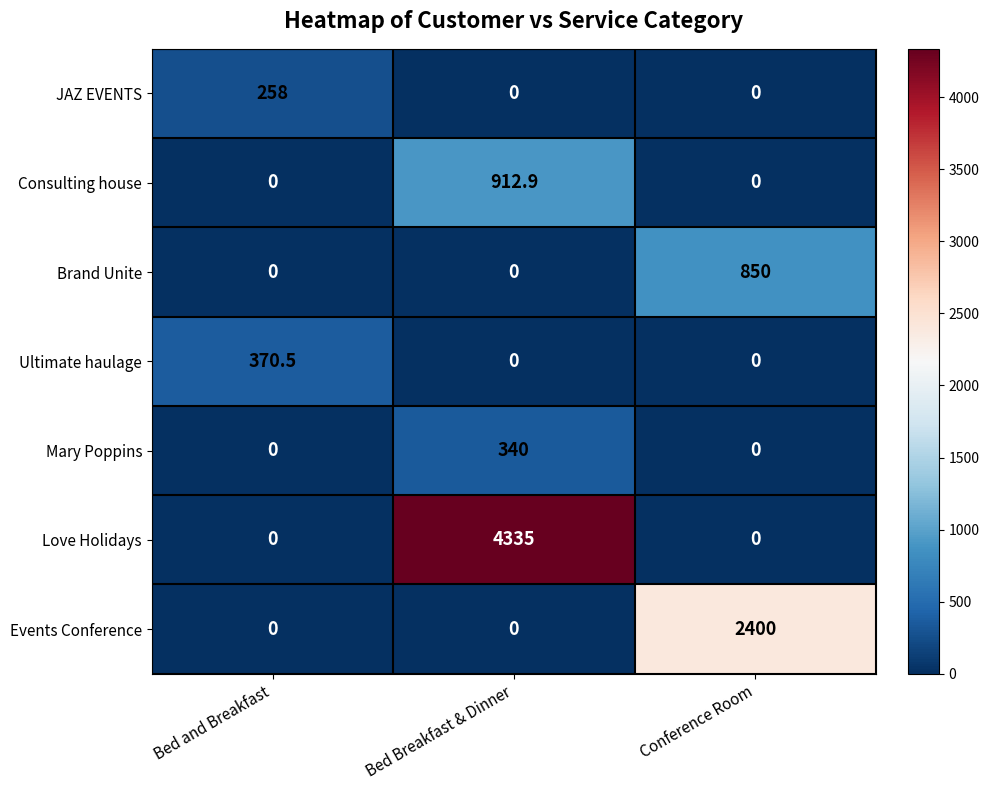

Reading left to right, extract all data points from this chart.

JAZ EVENTS: 258.0	0.0	0.0
Consulting house: 0.0	912.9	0.0
Brand Unite: 0.0	0.0	850.0
Ultimate haulage: 370.5	0.0	0.0
Mary Poppins: 0.0	340.0	0.0
Love Holidays: 0.0	4335.0	0.0
Events Conference: 0.0	0.0	2400.0